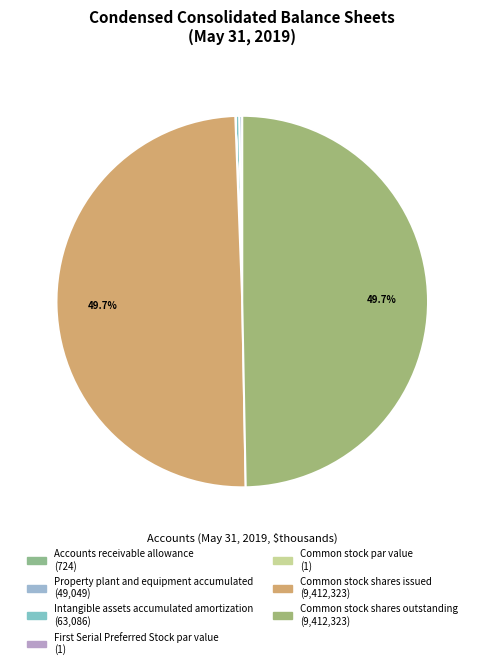

Rank the categories by value from lowest to highest.

First Serial Preferred Stock par value, Common stock par value, Accounts receivable allowance, Property plant and equipment accumulated, Intangible assets accumulated amortization, Common stock shares issued, Common stock shares outstanding